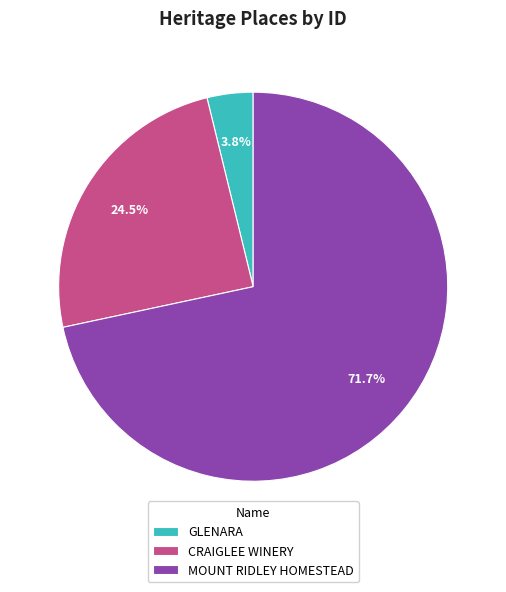

Between CRAIGLEE WINERY and GLENARA, which is larger?

CRAIGLEE WINERY